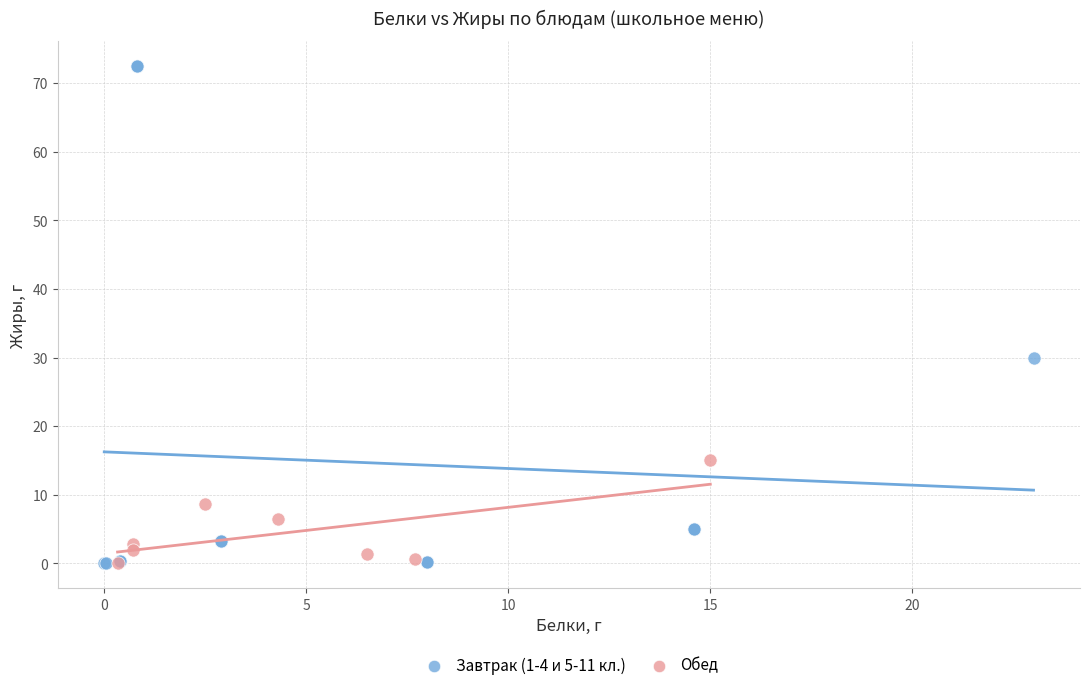

Which series has the largest Y range (max minus min)?

Завтрак (1-4 и 5-11 кл.)